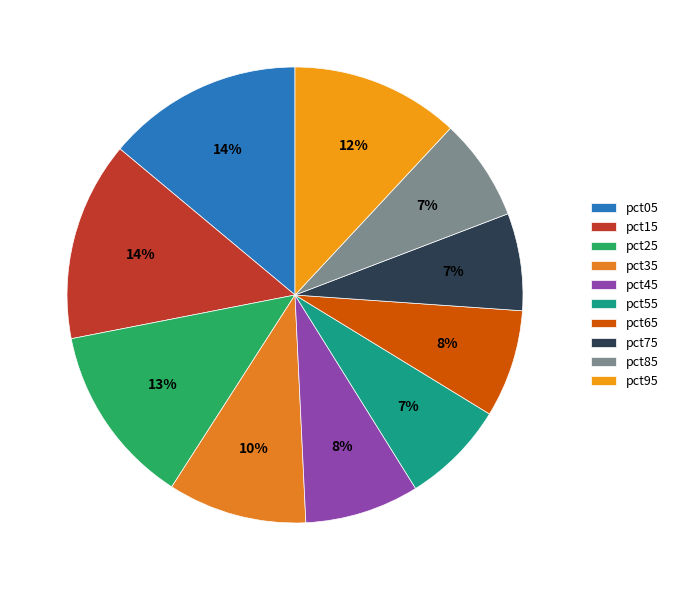

How many slices are in this pie chart?

10